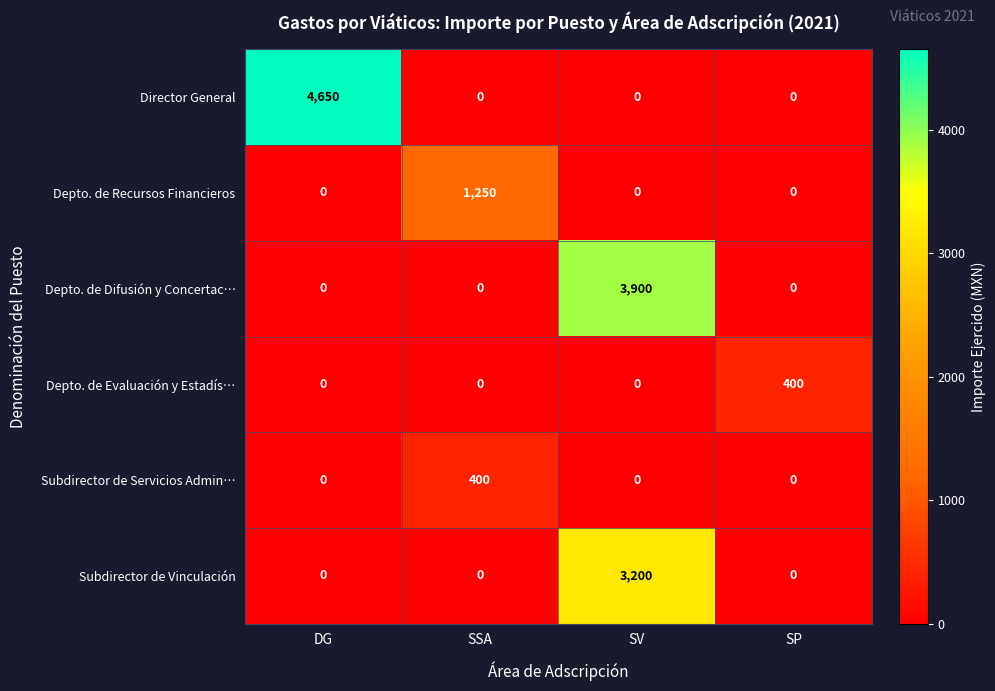

Which series has the largest range (max minus min)?

Director General